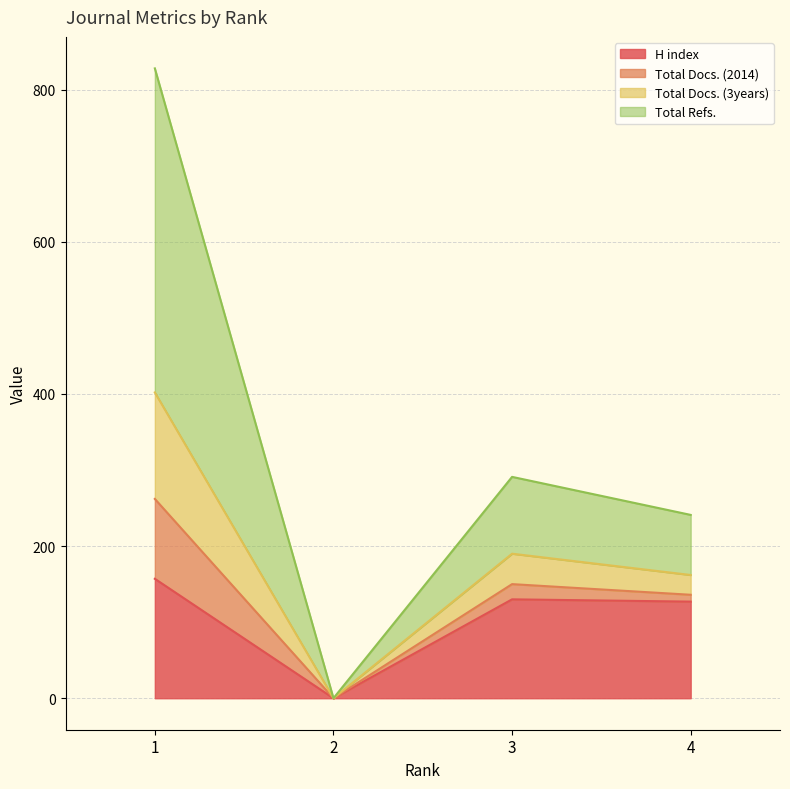

What are all the series names shown in the legend?

H index, Total Docs. (2014), Total Docs. (3years), Total Refs.